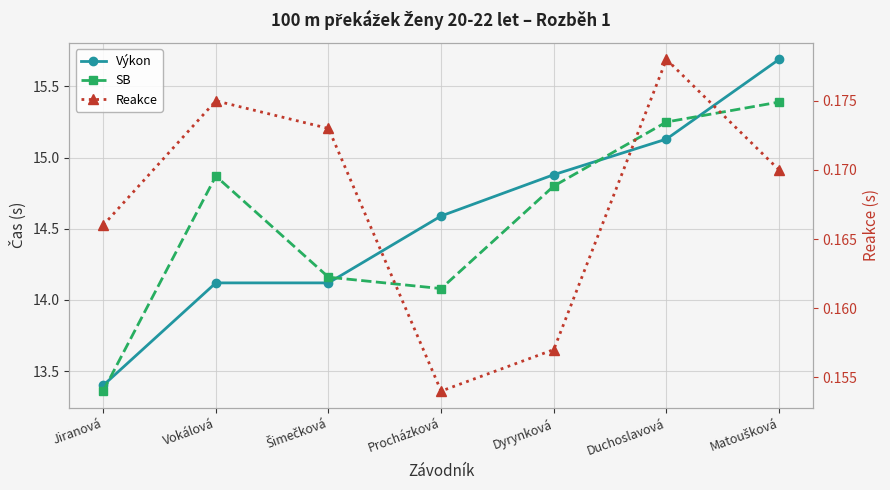

True or false: Reakce and SB intersect in this chart.

False